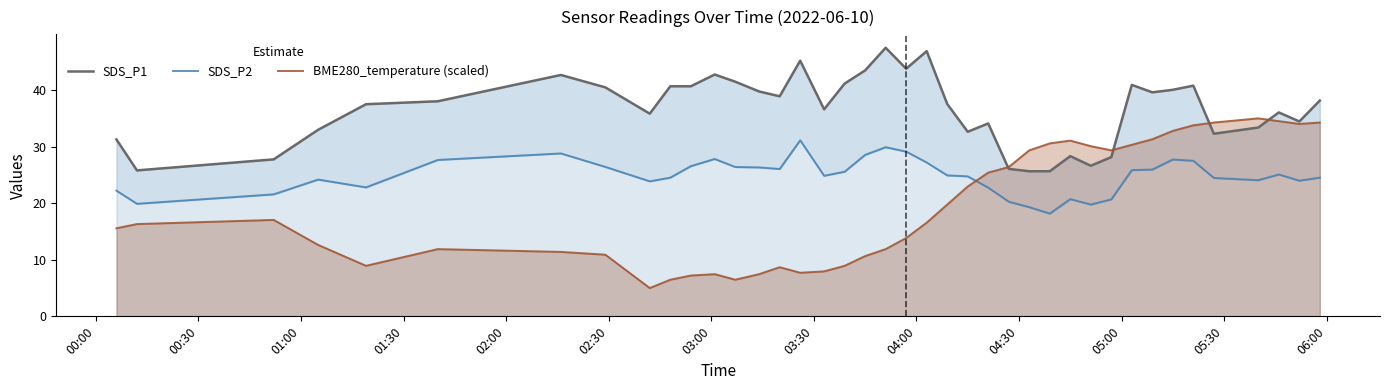

What is the maximum value for SDS_P1?

47.5